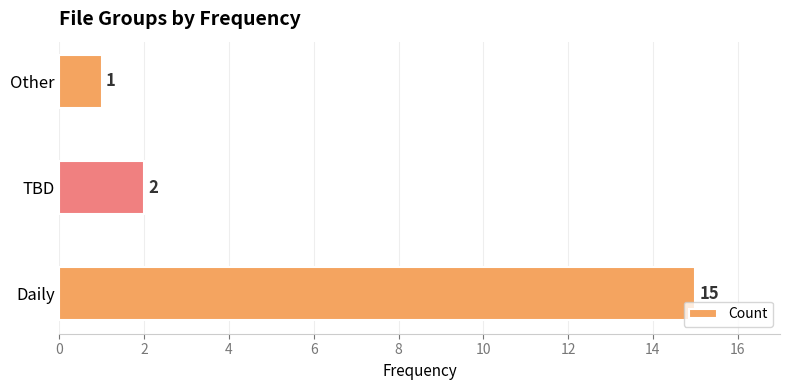

True or false: the data shows 1 at TBD.

False